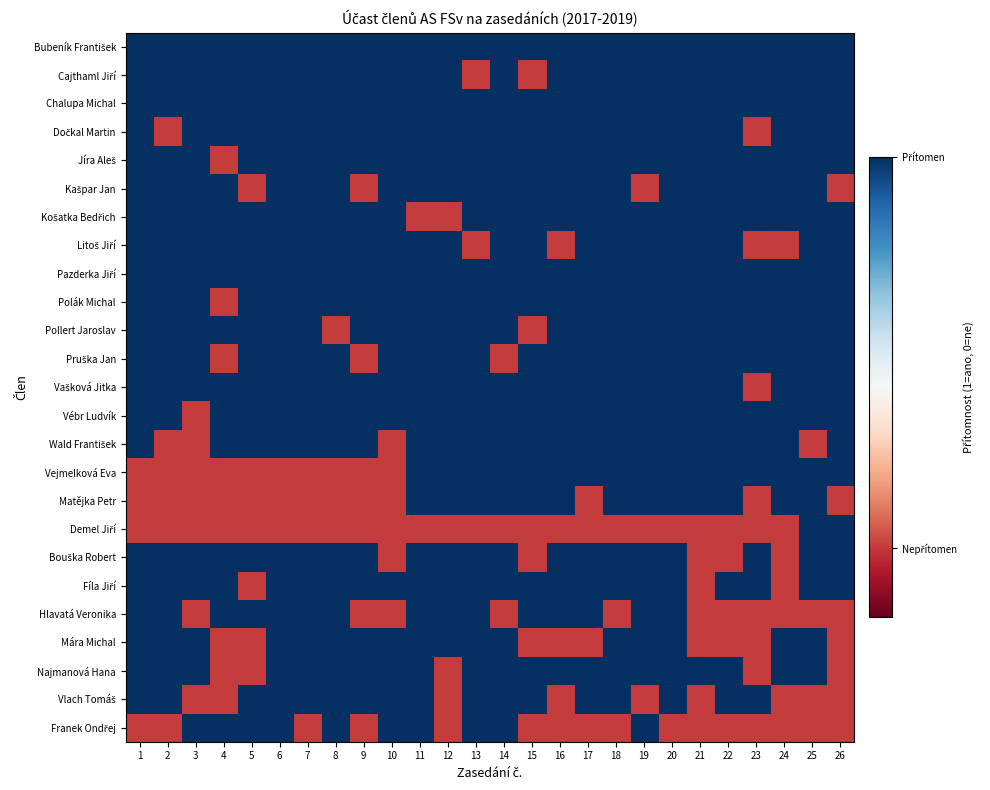

What is the total value across all series at 23?

9.7